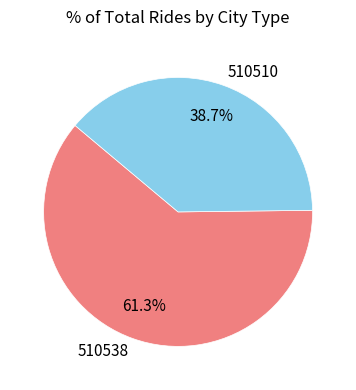

Is 510538 the majority of the pie?

Yes